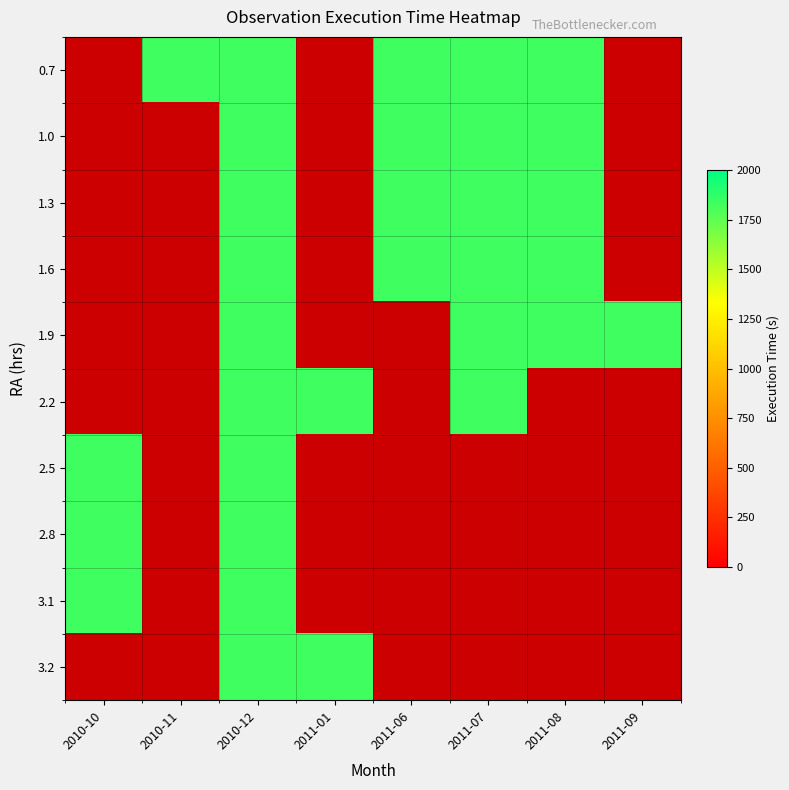

How many positive values does the 2.8 series have?

2